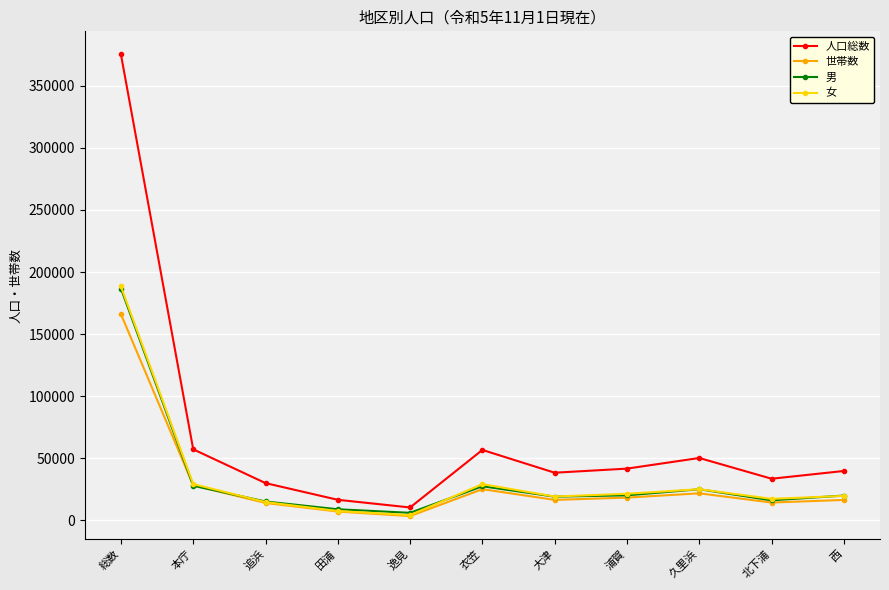

How many interior local peaks does the 人口総数 series have?

2